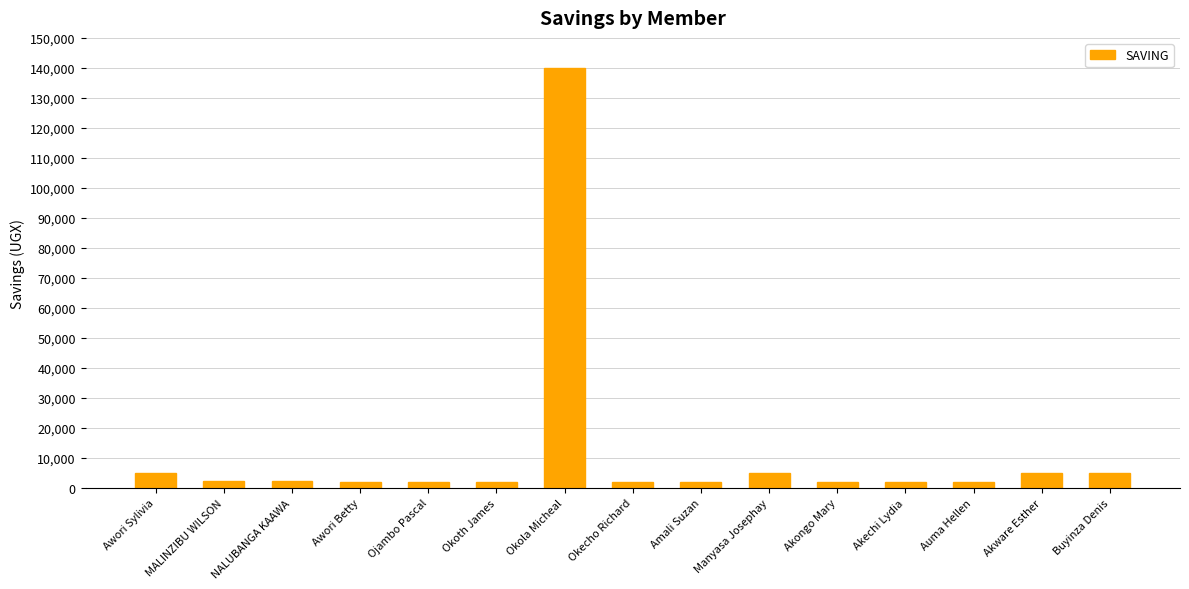

The value at Okola Micheal is 30496. True or false?

False